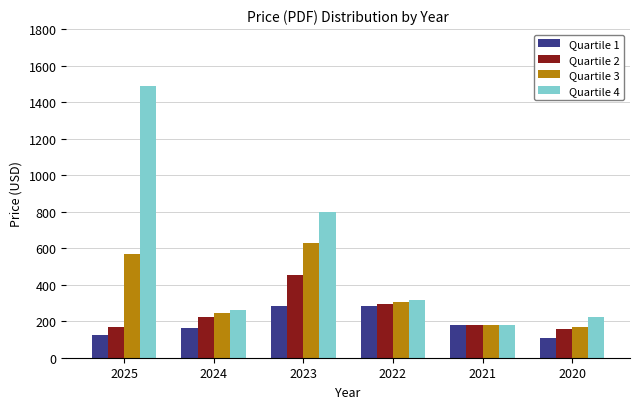

Rank the series by their maximum value, from highest to lowest.

Quartile 4, Quartile 3, Quartile 2, Quartile 1